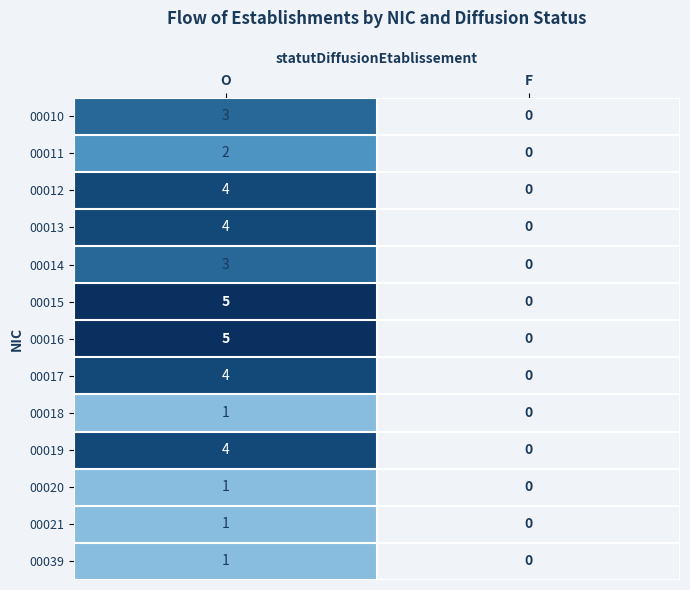

Is it true that 00012 equals 6 at O?

False